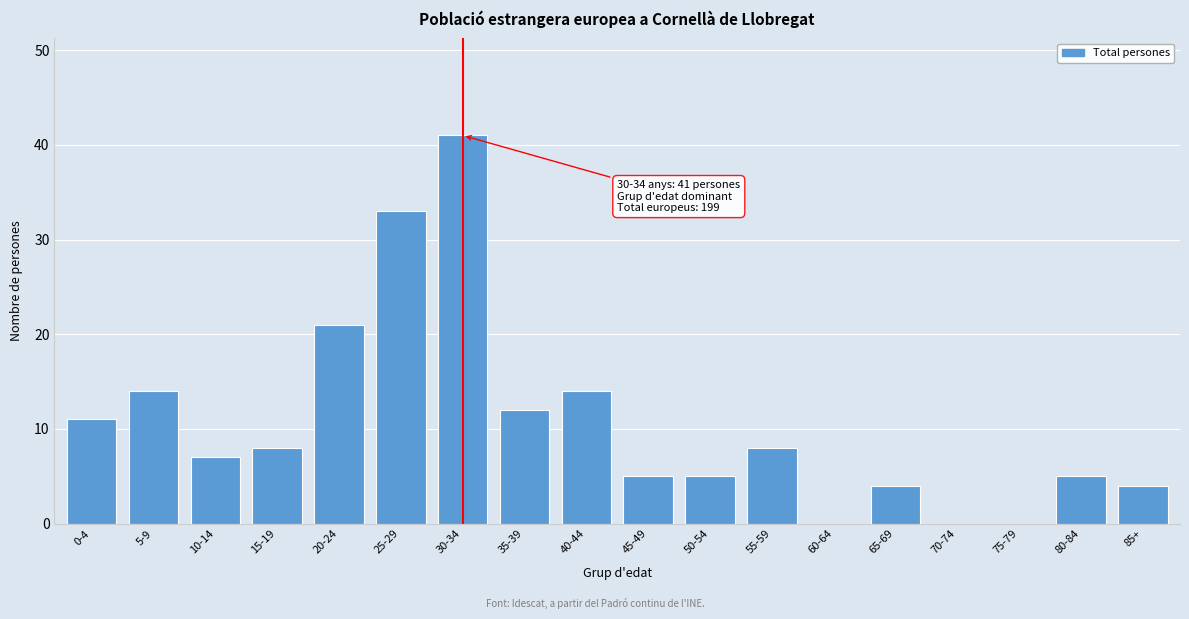

Reading right to left, transcribe all the data shown in this chart.

85+=4	80-84=5	75-79=0	70-74=0	65-69=4	60-64=0	55-59=8	50-54=5	45-49=5	40-44=14	35-39=12	30-34=41	25-29=33	20-24=21	15-19=8	10-14=7	5-9=14	0-4=11